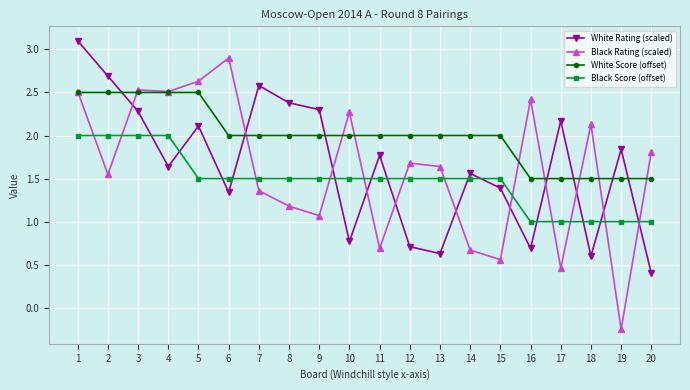

Is this an area chart (filled region under the line)?

No